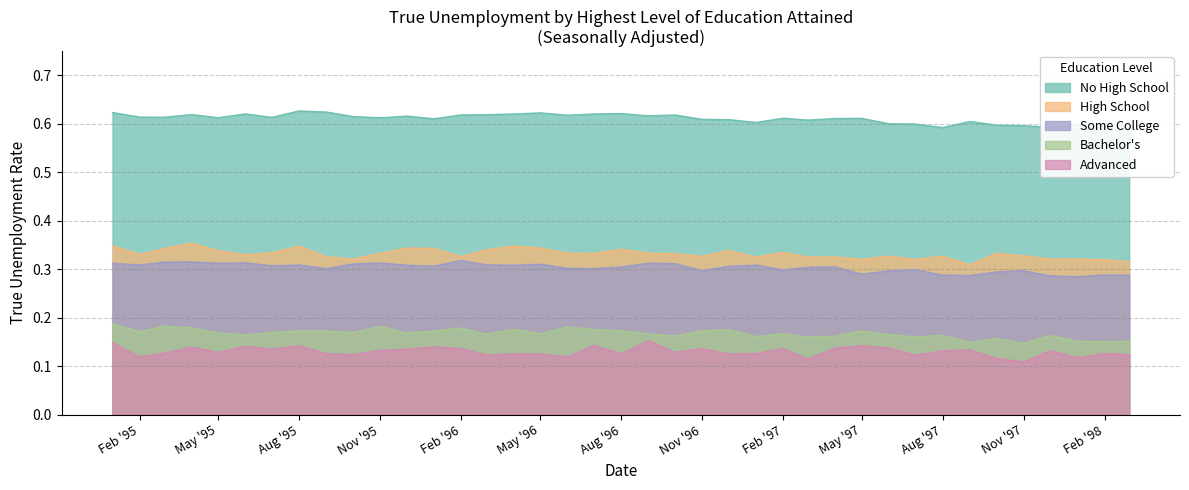

Is the value of No High School at Nov '95 greater than the value of Advanced at Feb '97?

Yes